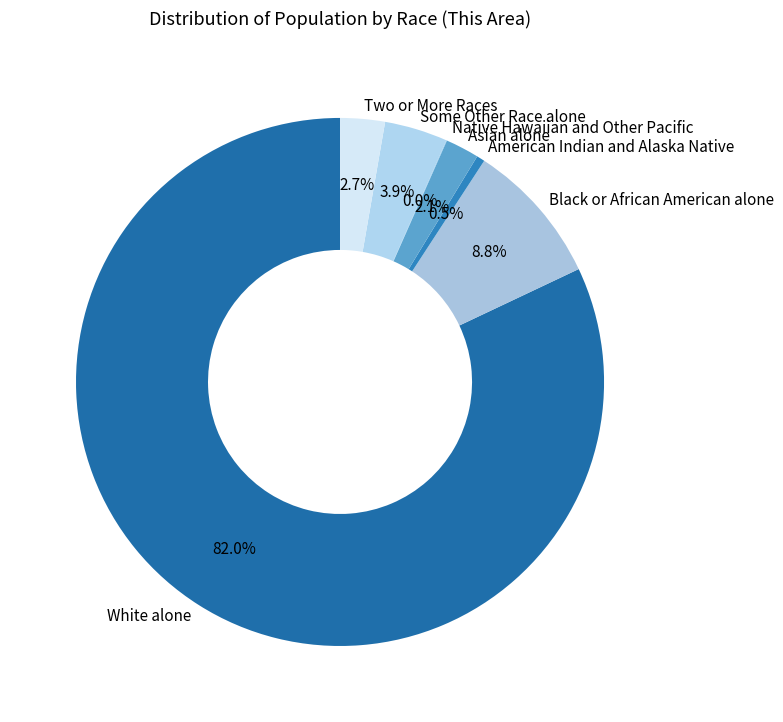

Approximately how many times larger is the value at Black or African American alone compared to American Indian and Alaska Native?

17.6